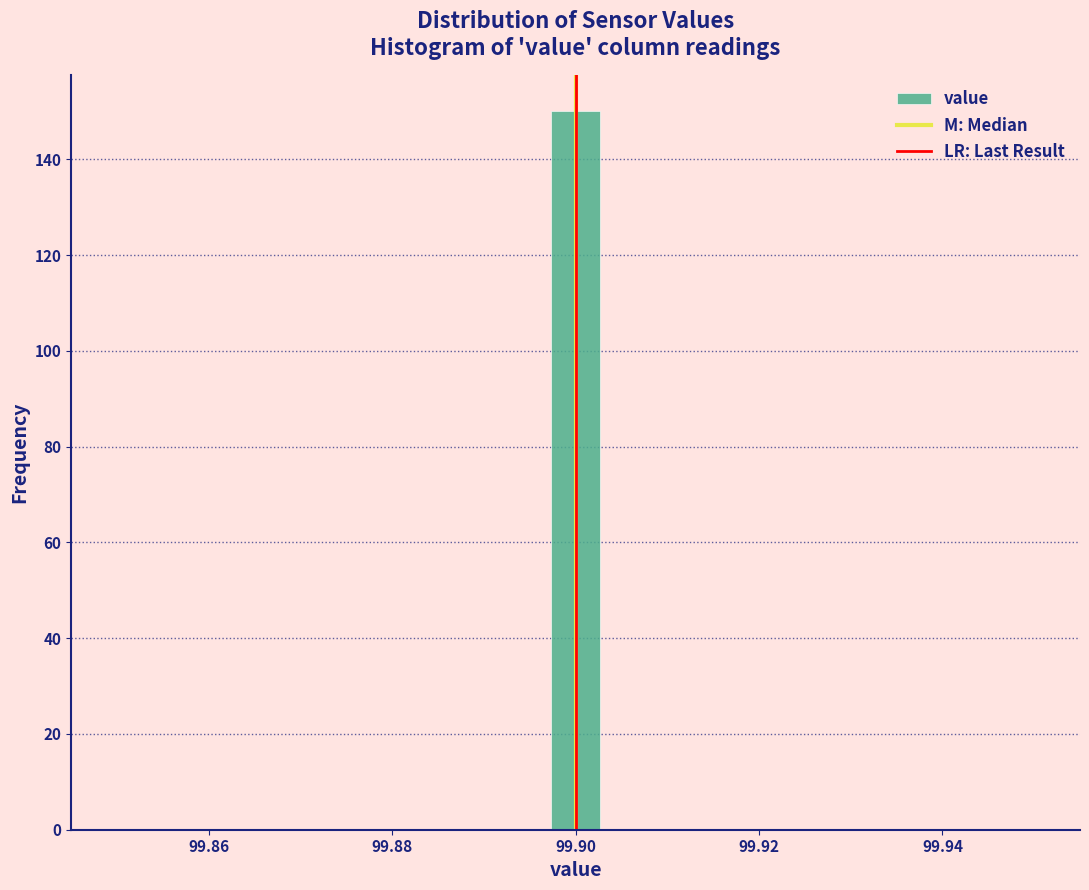

Read against the x-axis, roughly where is the centre of the tallest bar?

99.900